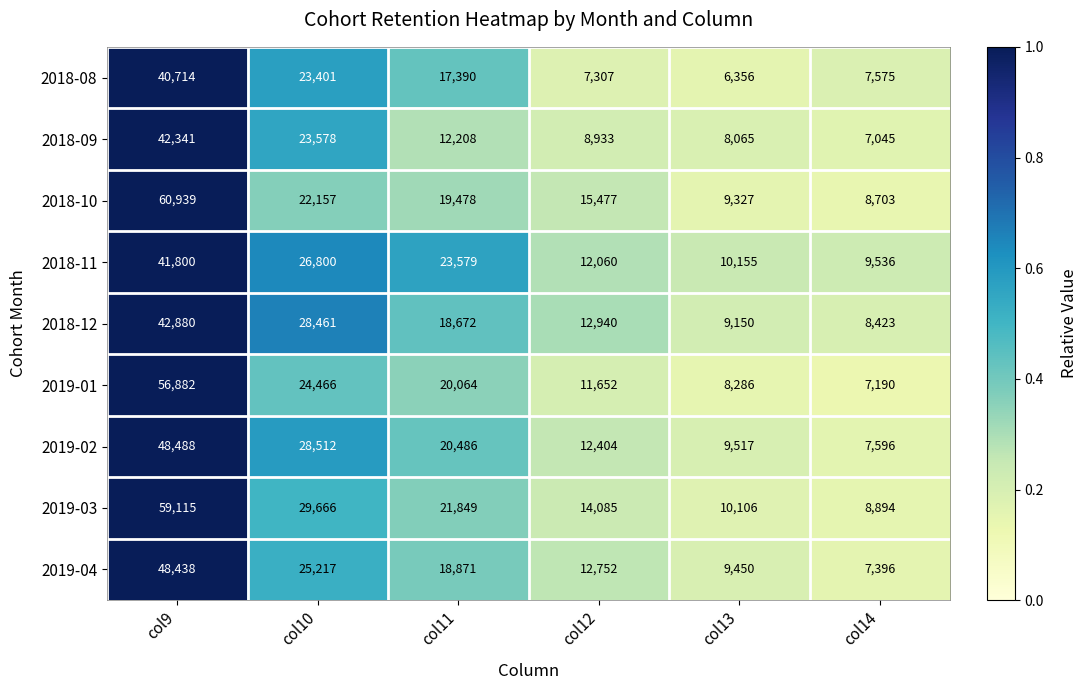

The 2019-03 series shows 30003 at col11. True or false?

False